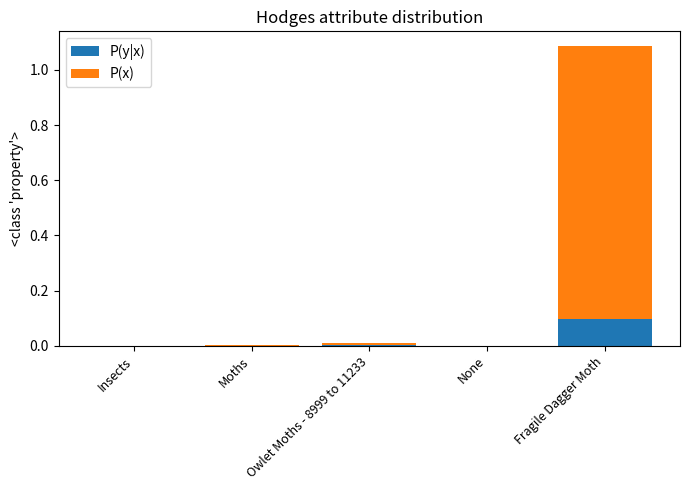

The P(y|x) series shows 0.0 at None. True or false?

True